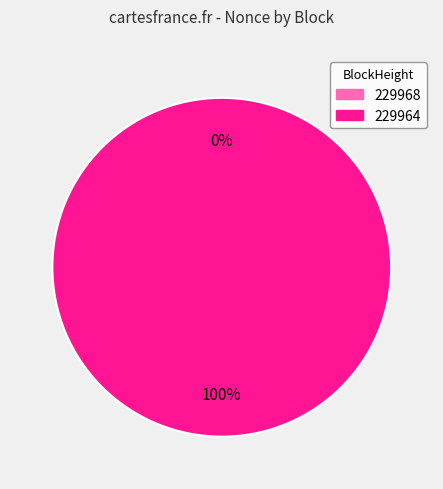

Count the number of slices in the pie.

2